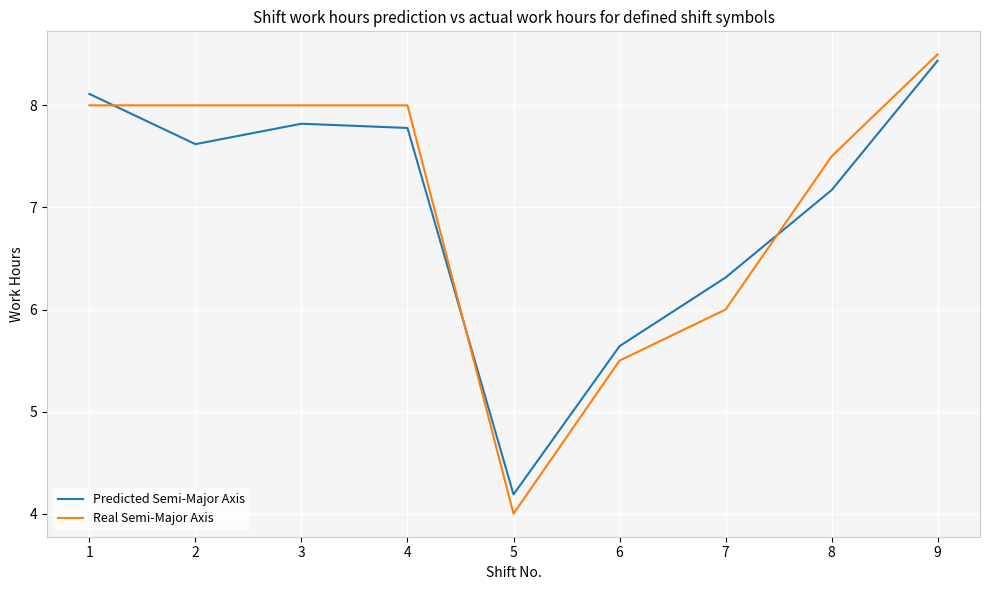

Reading right to left, transcribe all the data shown in this chart.

Predicted Semi-Major Axis: 8.4	7.2	6.3	5.6	4.2	7.8	7.8	7.6	8.1
Real Semi-Major Axis: 8.5	7.5	6.0	5.5	4.0	8.0	8.0	8.0	8.0